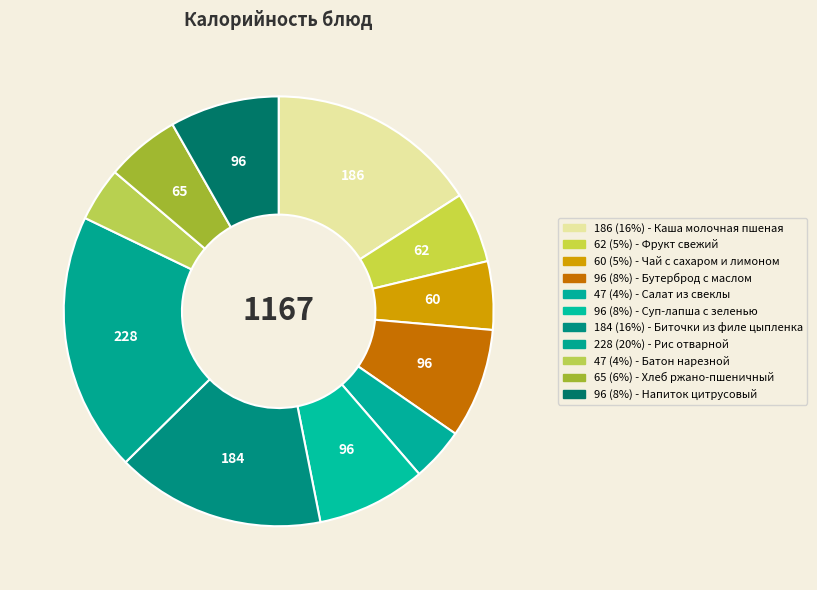

Does any single category account for the majority?

No